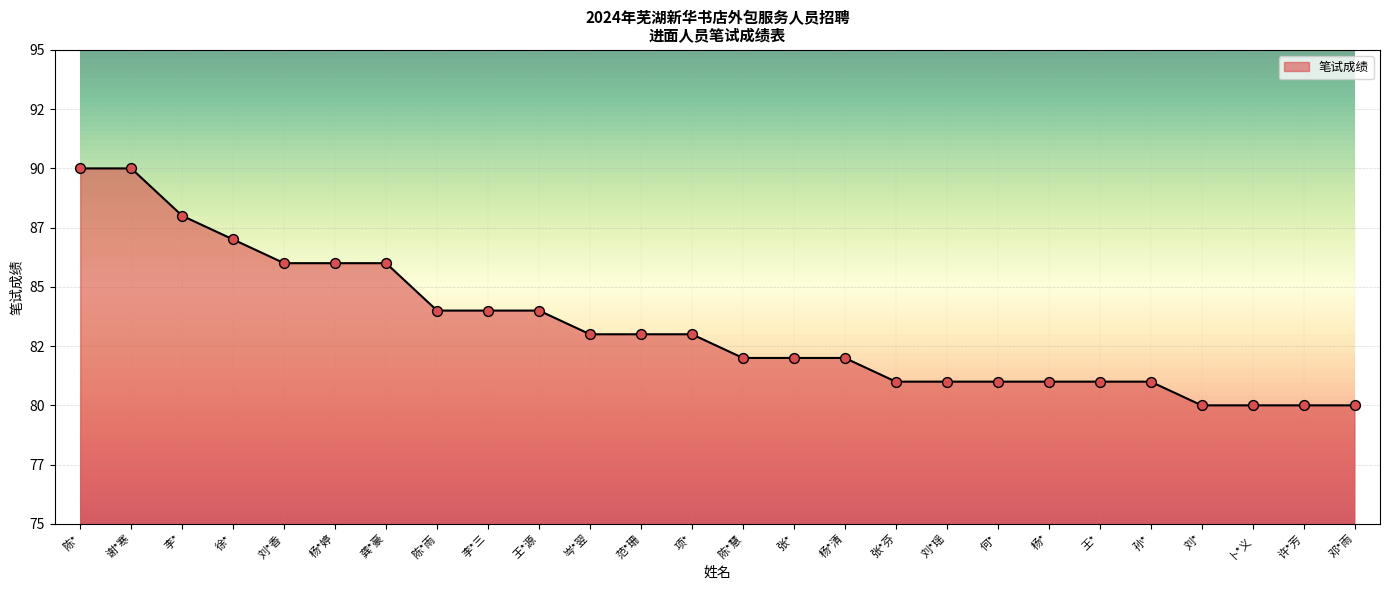

What is the change in value from 王*源 to 卜*义?

-4